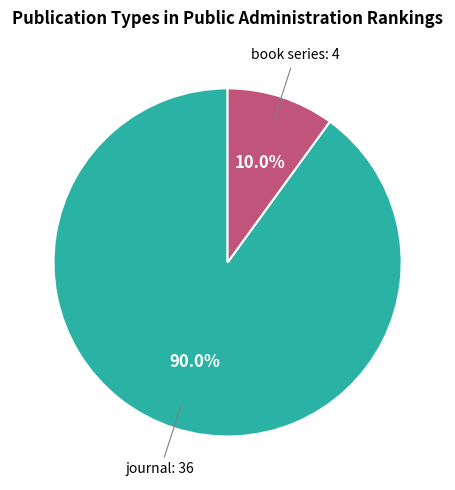

Does any single category account for the majority?

Yes